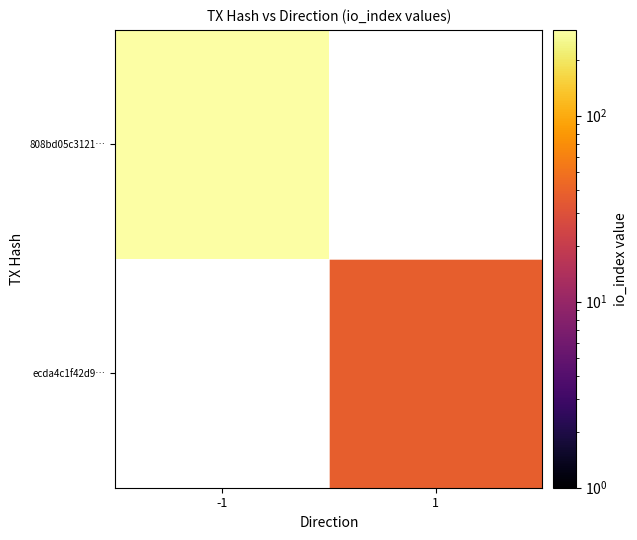

The value of 808bd05c3121… at -1 is 157.8. True or false?

False